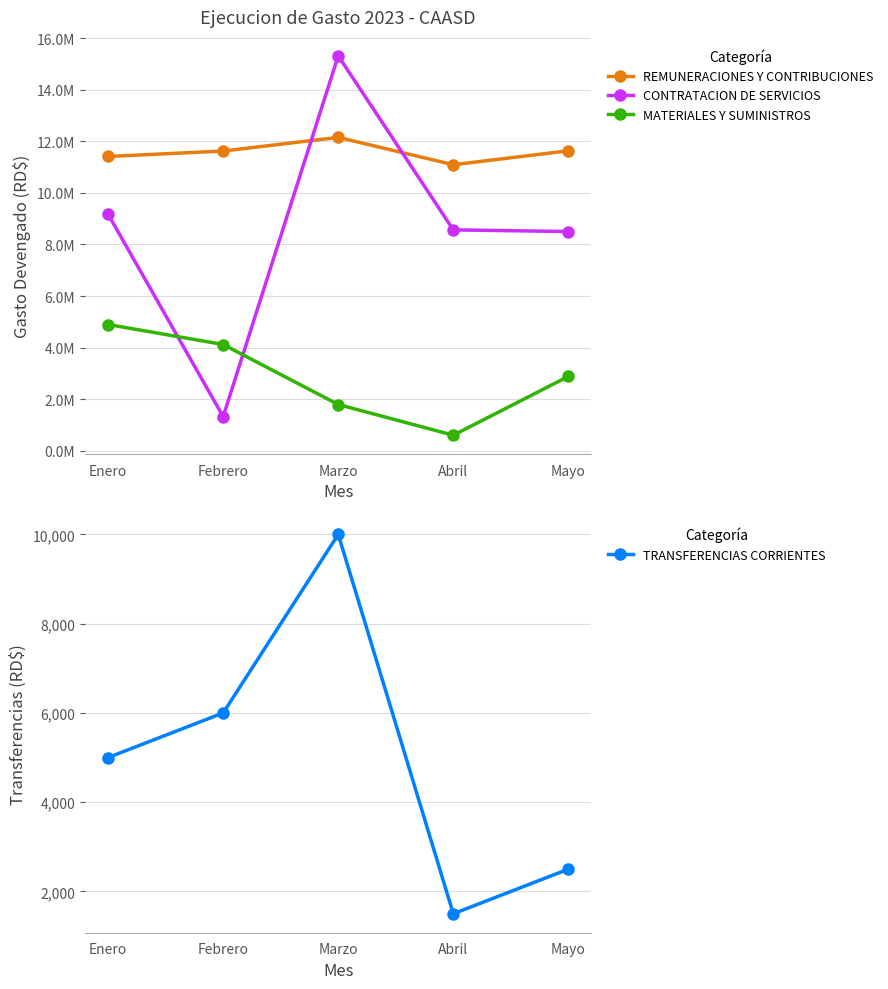

What is the difference between the CONTRATACION DE SERVICIOS values at Enero and Marzo?

6136636.4